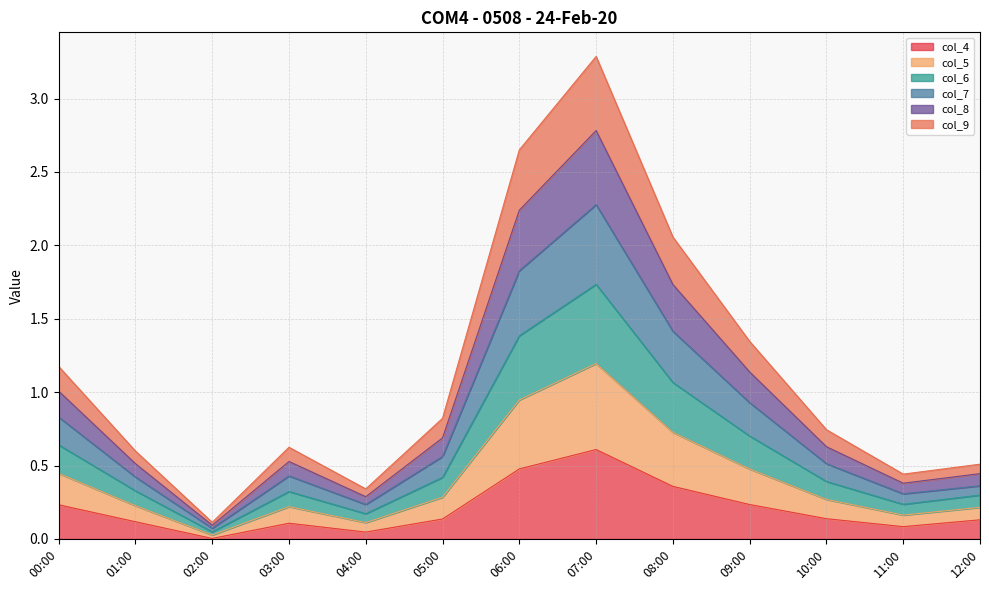

Which category has the lowest value in the col_4 series?

02:00